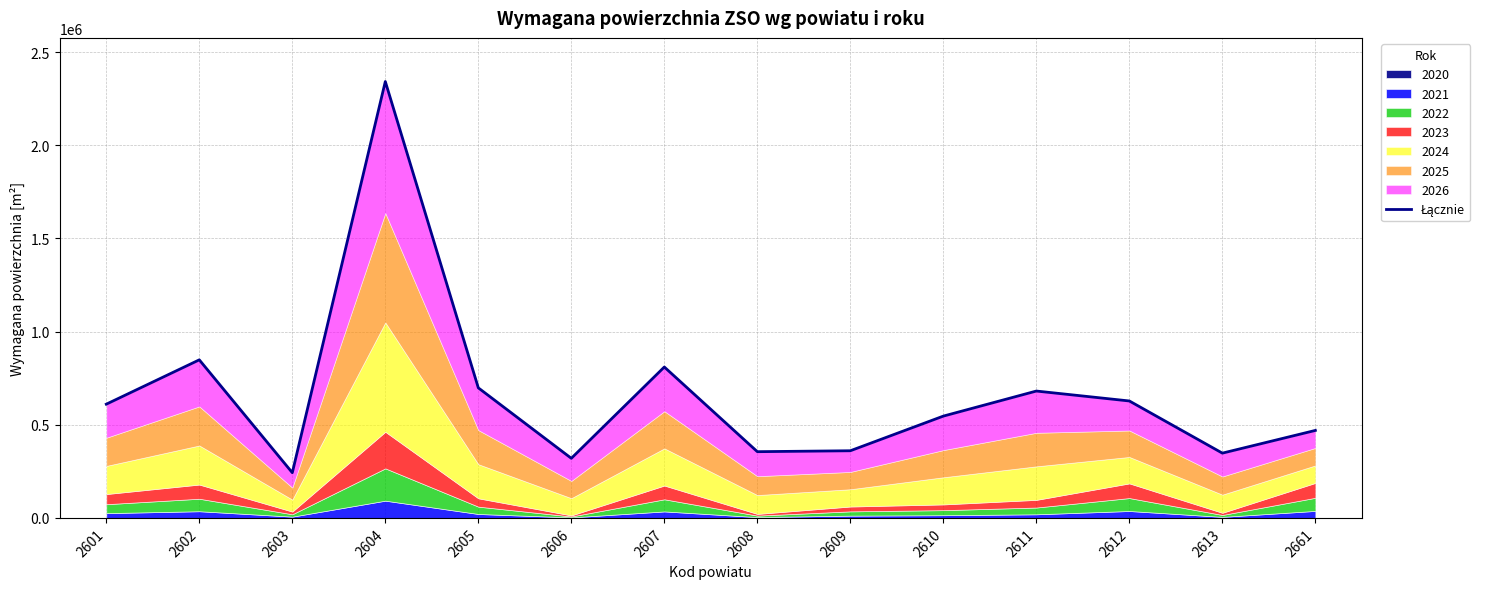

How many data points are less than 610470?

7